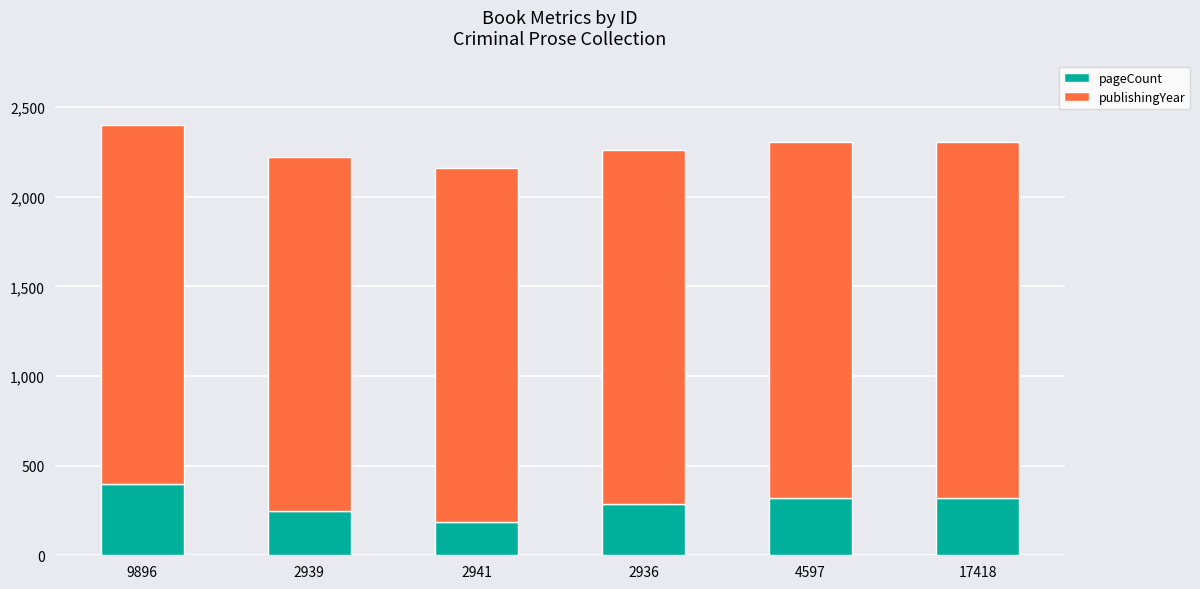

Where is pageCount nearest to the value 292?

2936